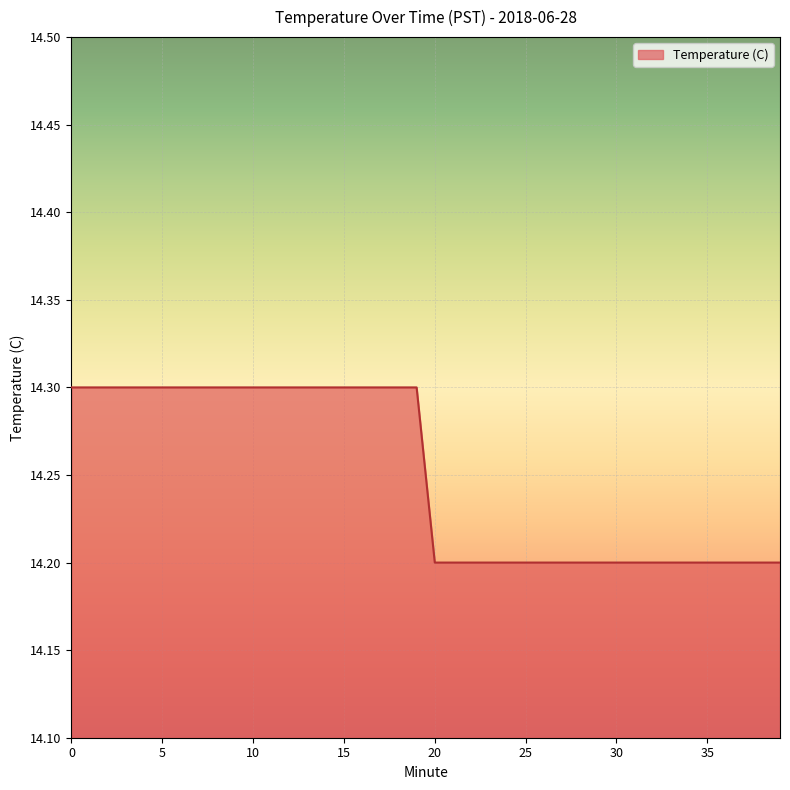

What is the greatest value displayed?

14.3